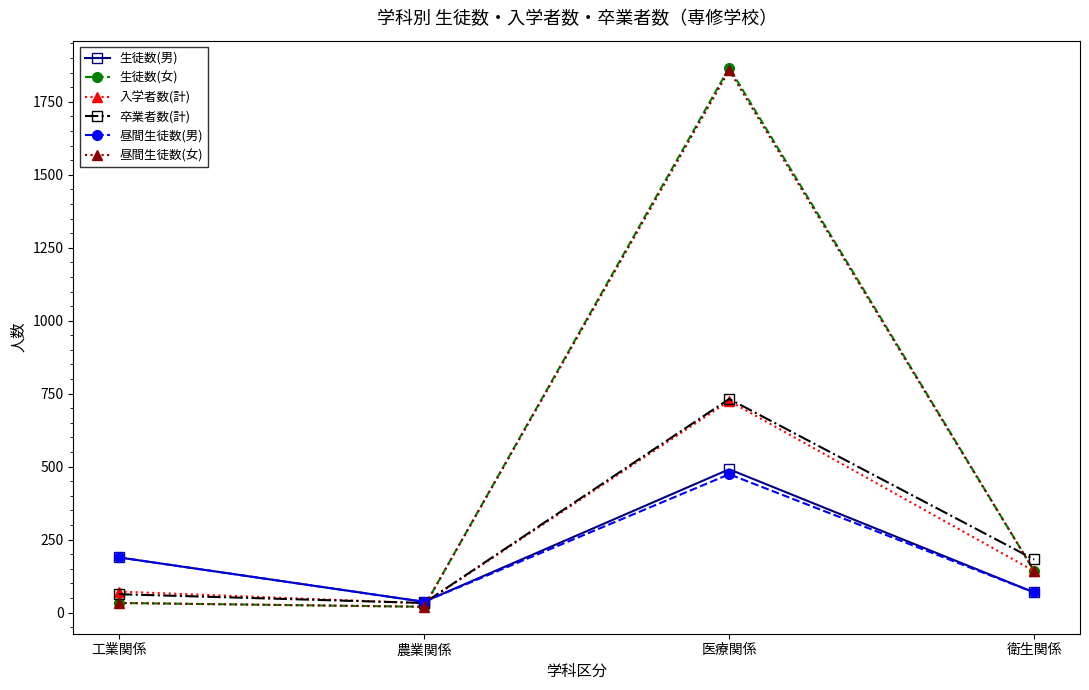

What is the lowest value of the 卒業者数(計) series?

33